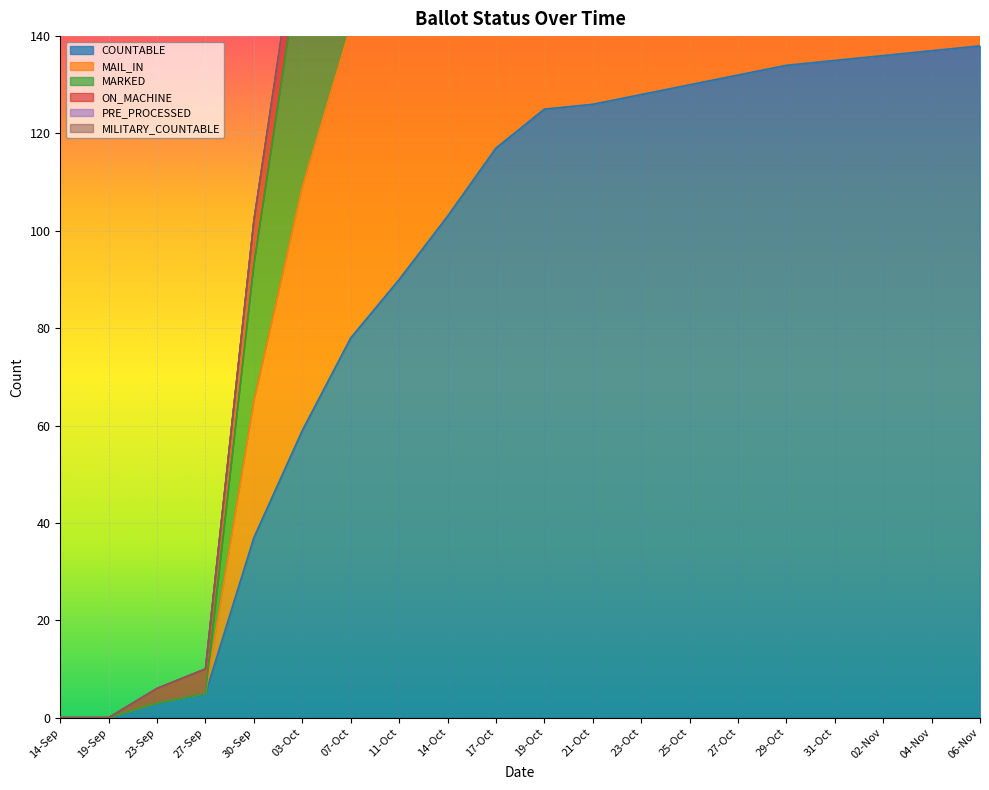

What is the total value across all series at 07-Oct?

440